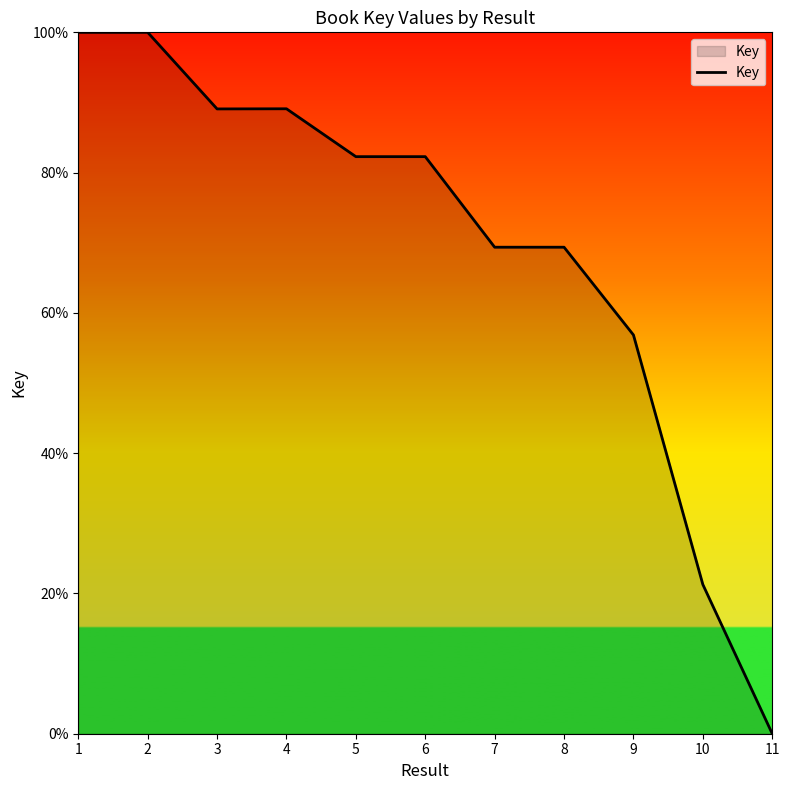

How many categories are shown in the chart?

11